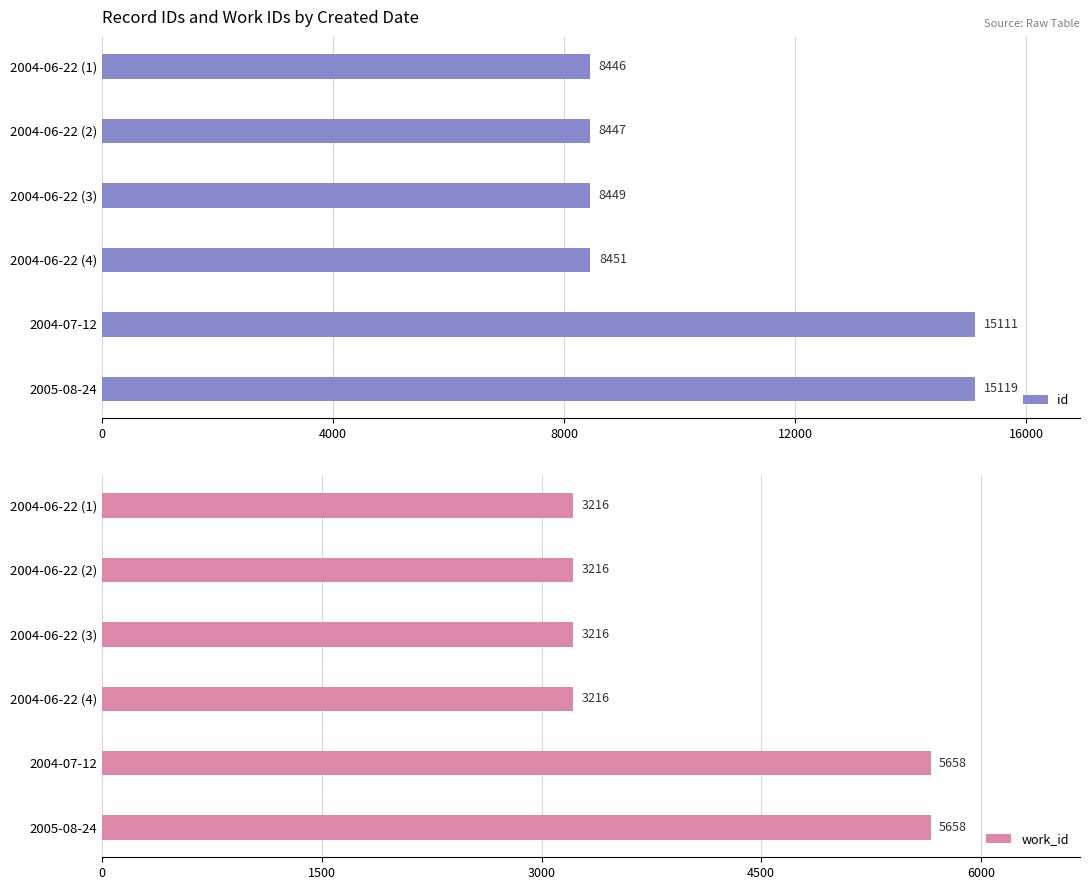

What is the sum of all work_id values?

24180